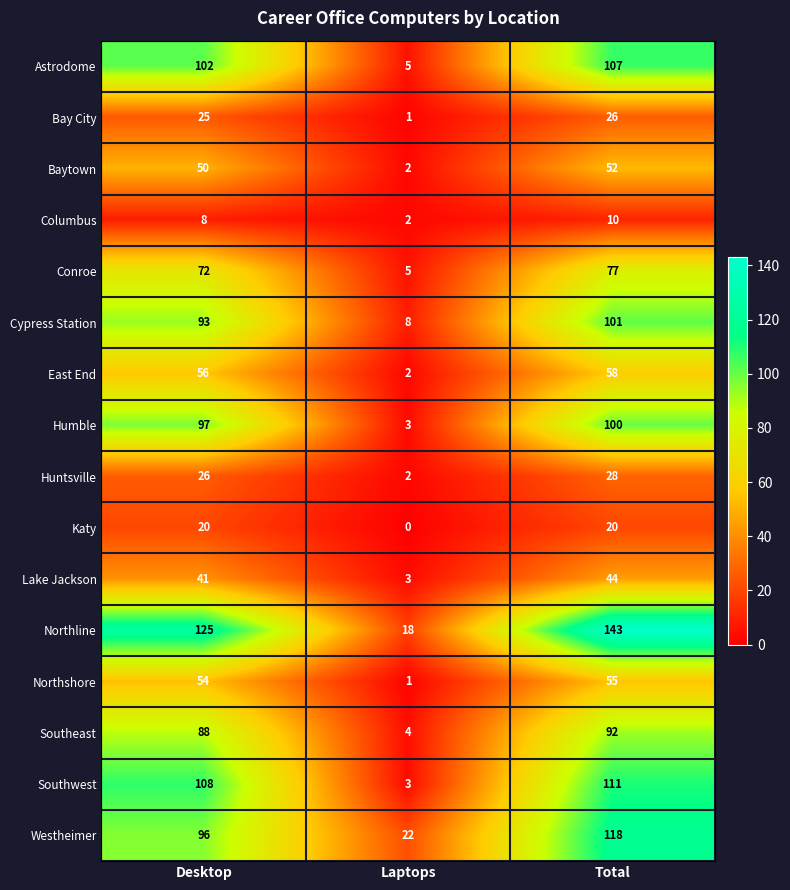

What is the approximate value of Katy at Total, to the nearest 5?

20